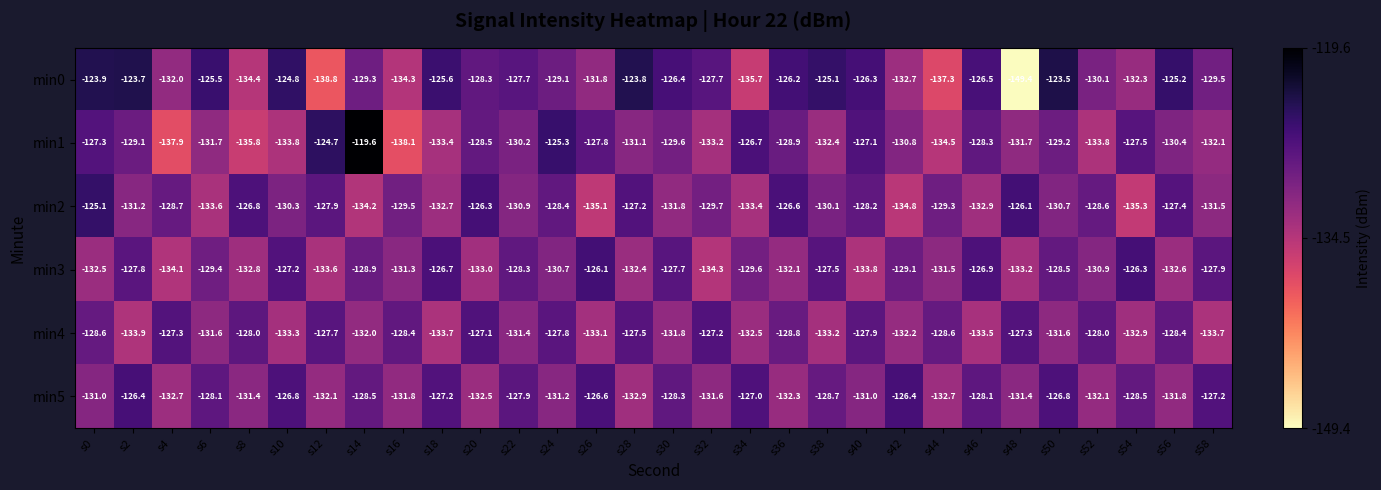

Which series has the largest range (max minus min)?

min0